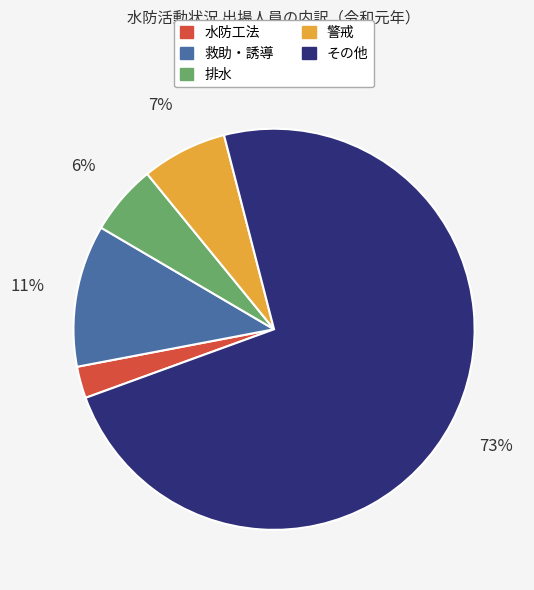

Count the number of slices in the pie.

5